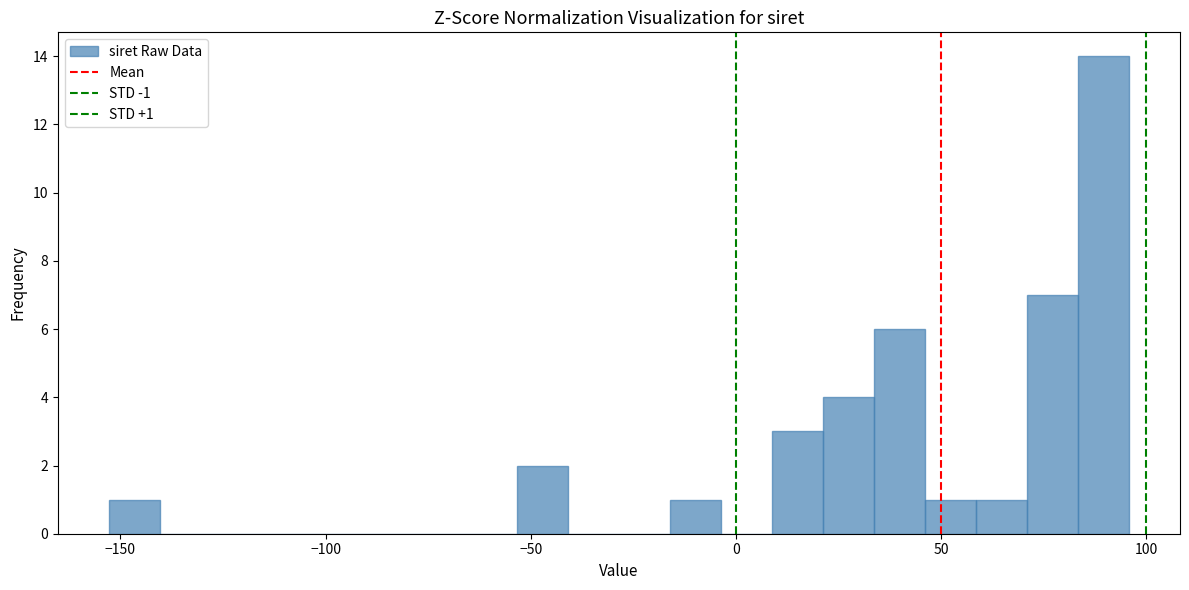

Read against the x-axis, roughly where is the centre of the tallest bar?

90